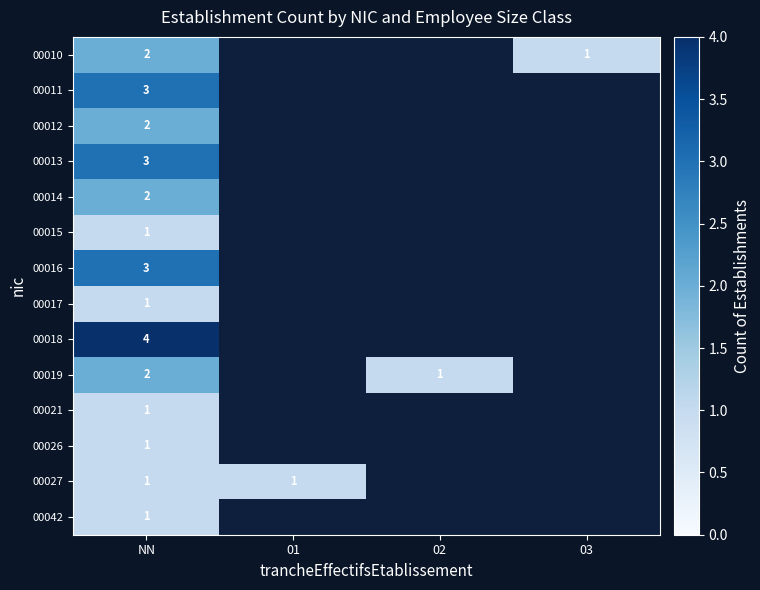

True or false: 00018 has a value of 4 at NN.

True